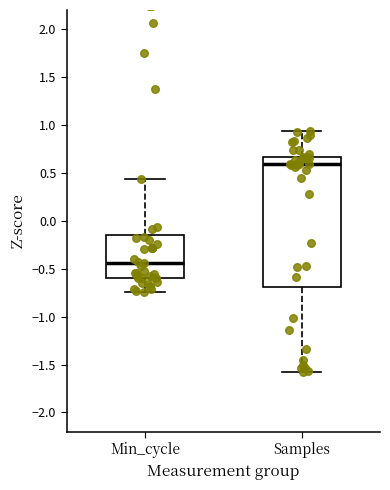

Reading left to right, read every box against the y-axis: the position of its median line, the range the box covers, and the ends of its whiskers. The values are not printed on the chart, so give them approximately, as read against the axis.

Min_cycle: median -0.45, box -0.60 to -0.15, whiskers -0.75 to 0.45
Samples: median 0.60, box -0.70 to 0.65, whiskers -1.60 to 0.95